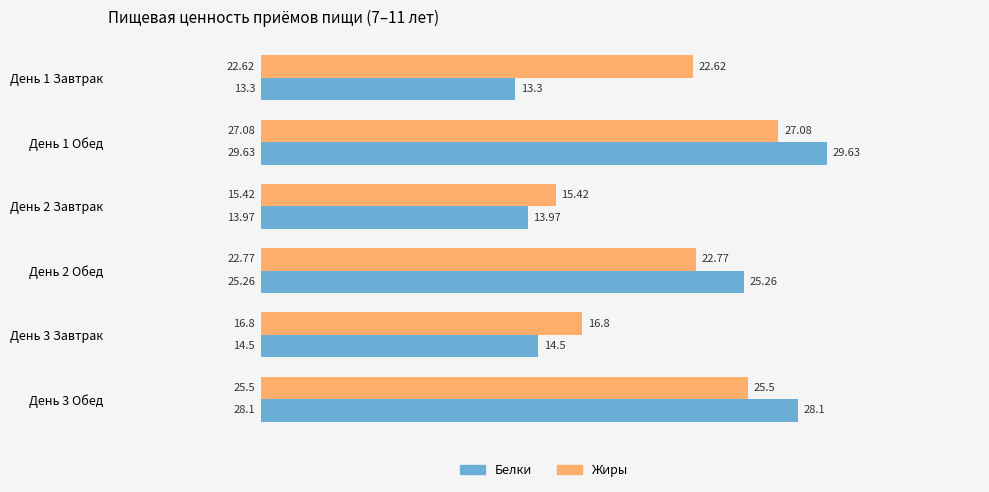

What are all the series names shown in the legend?

Белки, Жиры